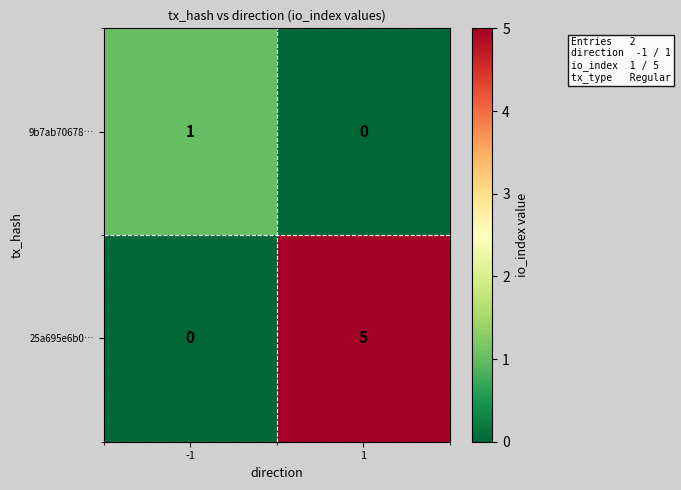

Which series changed the most between -1 and 1?

25a695e6b0…